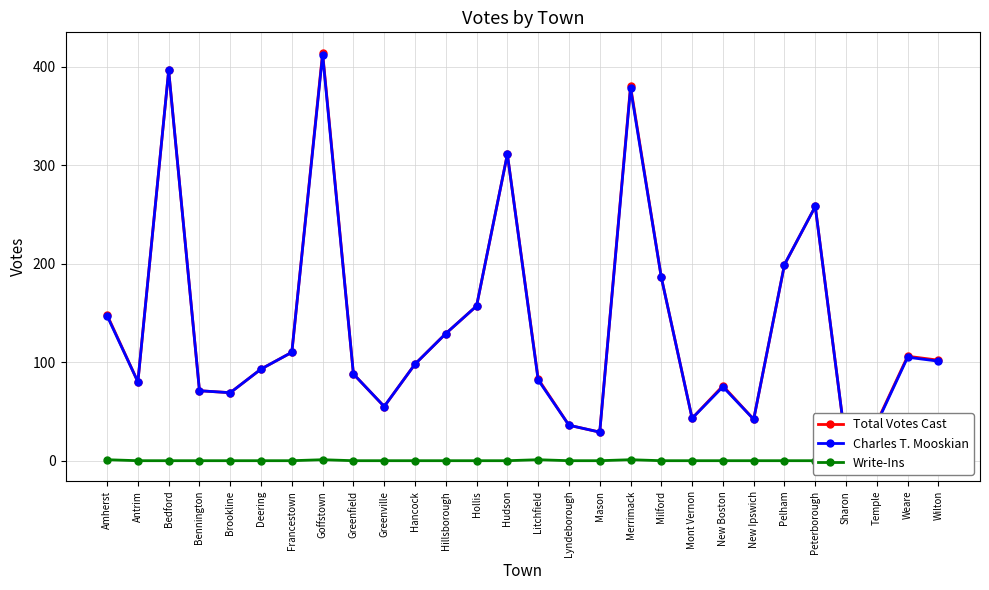

Is this an area chart (filled region under the line)?

No